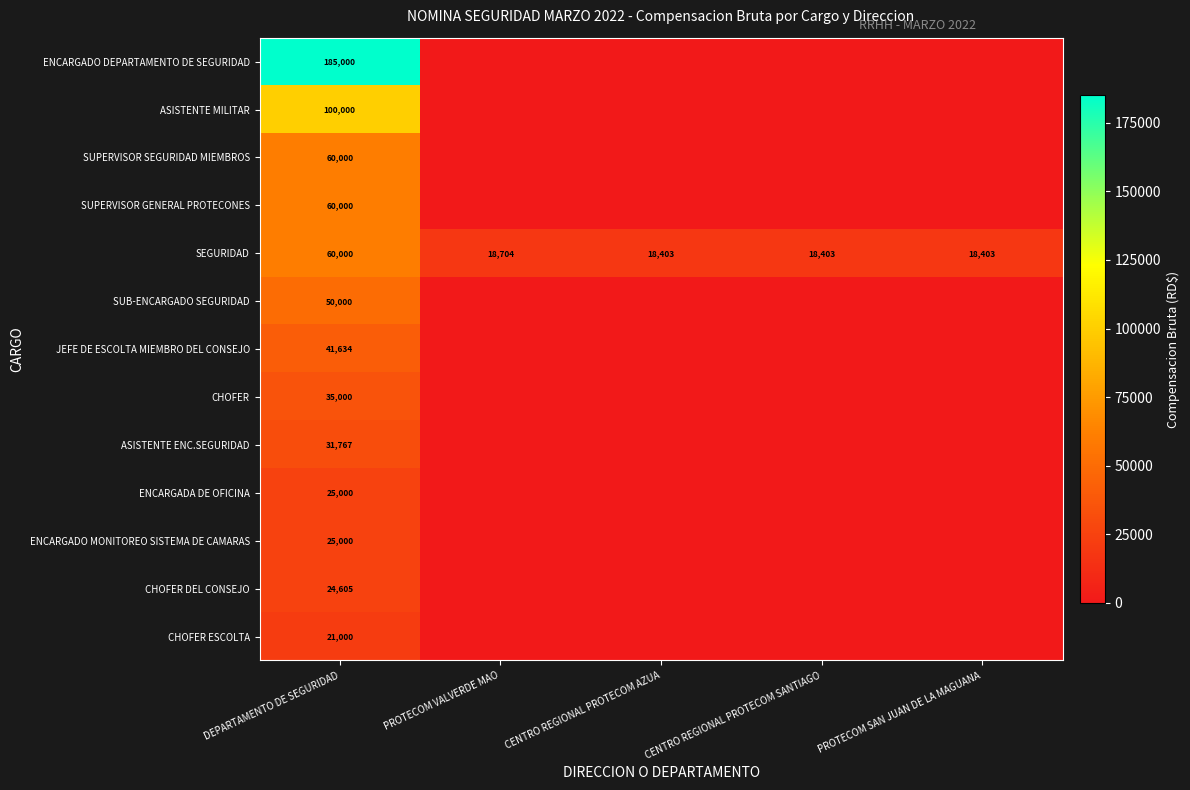

What is the difference between the maximum and second lowest values in the SEGURIDAD series?

41597